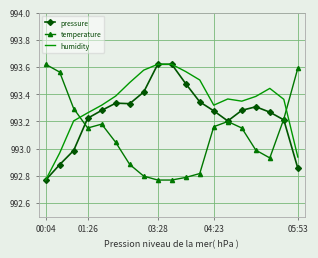

Which series has the largest total across all categories?

humidity